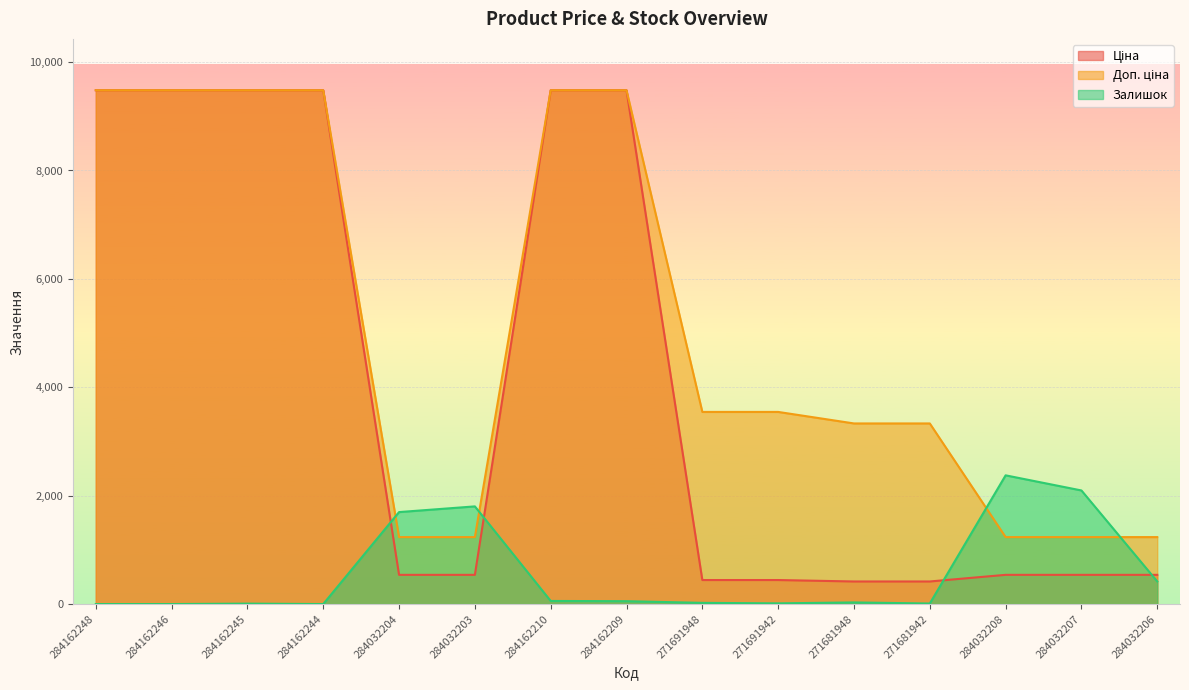

How many values in Залишок are above zero?

12